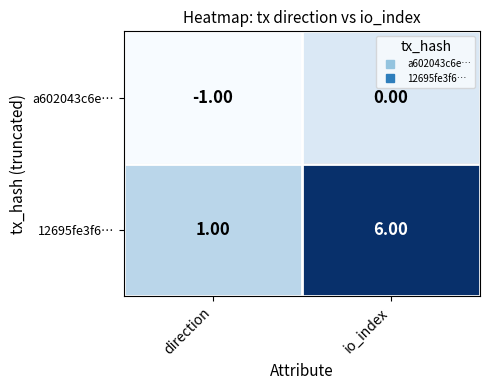

At which category does the chart reach its minimum across all series?

direction